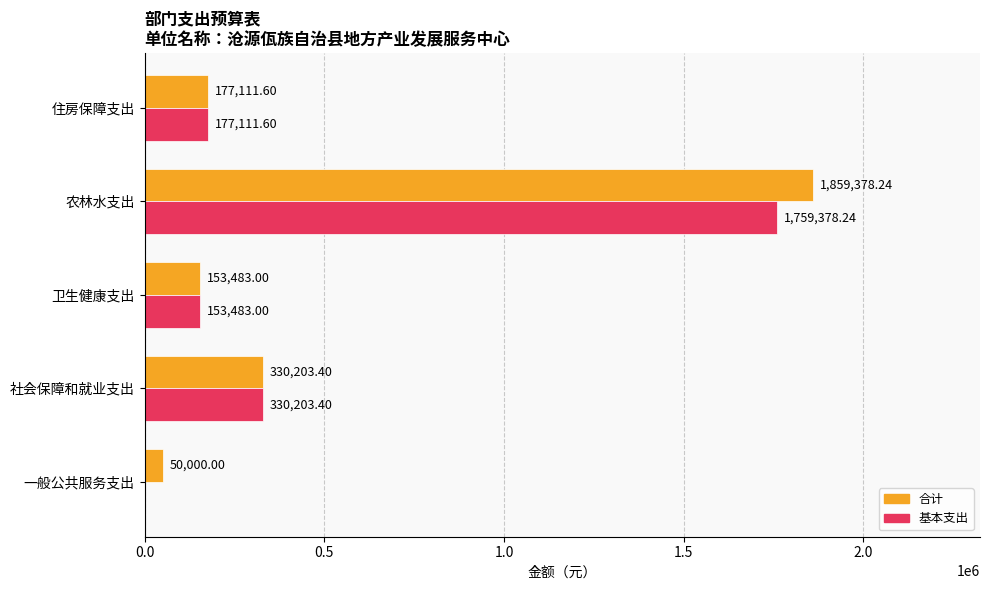

What is the total value across all series at 卫生健康支出?

306966.0